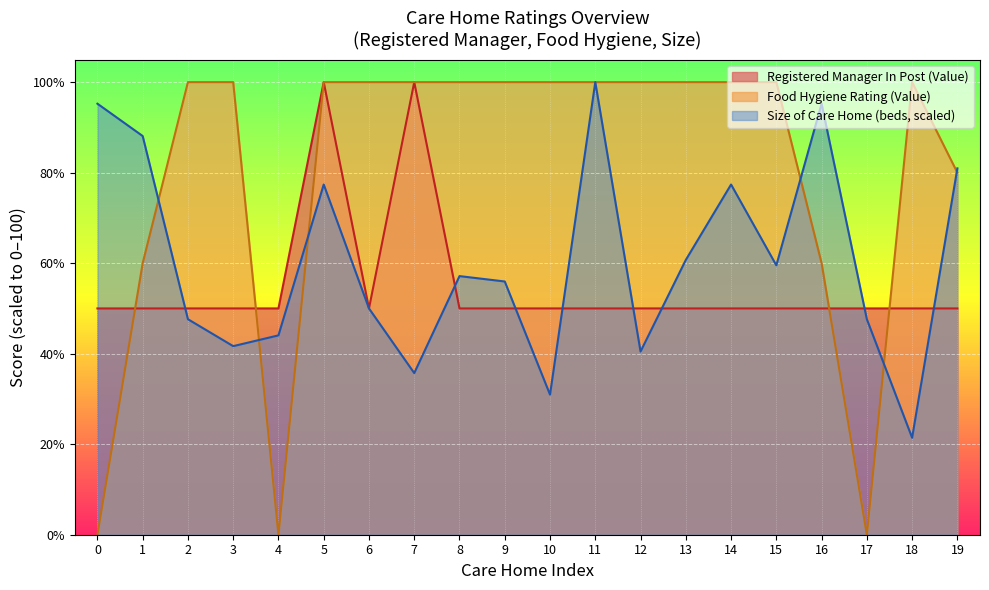

What are all the series names shown in the legend?

Registered Manager In Post (Value), Food Hygiene Rating (Value), Size of Care Home (beds, scaled)